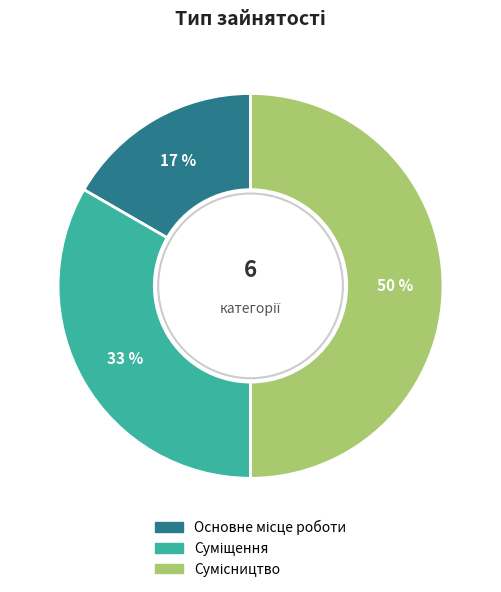

To the nearest percent, what is the difference between the largest and smallest slice percentages?

33%